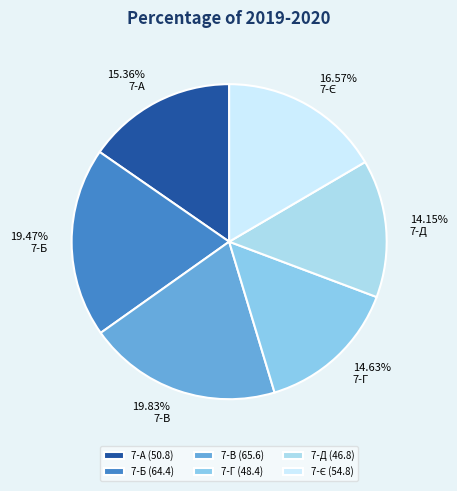

To the nearest percent, what portion does 7-В represent?

20%